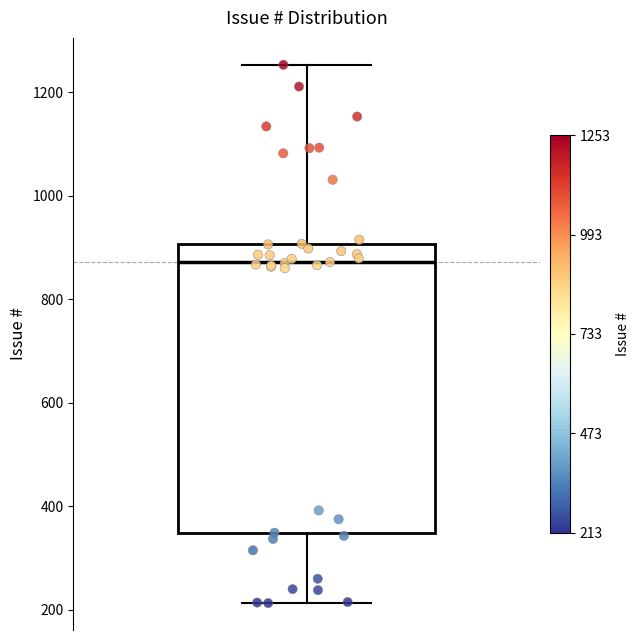

Transcribe this box plot: give where the median line is, the range the box spans, and where the two whiskers end, as read against the y-axis. The values are not printed on the chart, so give them approximately, as read against the axis.

median 880, box 340 to 900, whiskers 220 to 1260